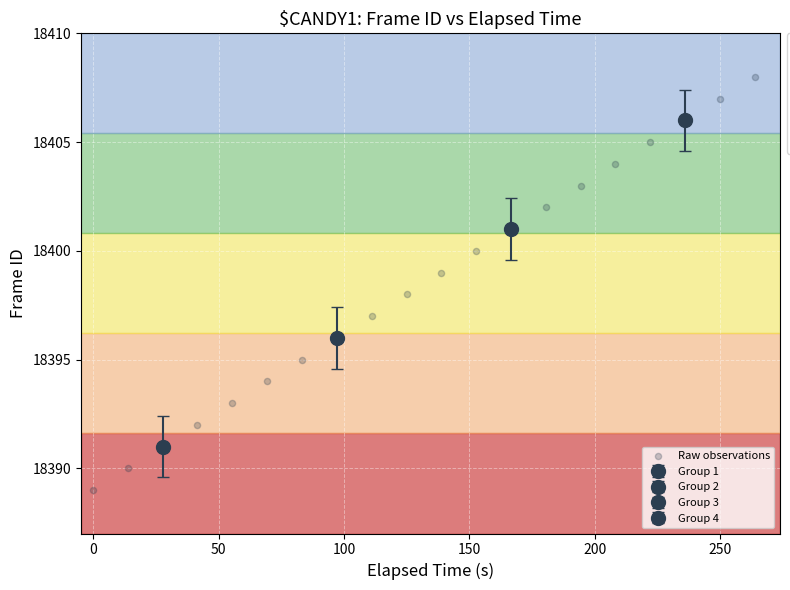

What is the range of Y values (max minus min)?

19